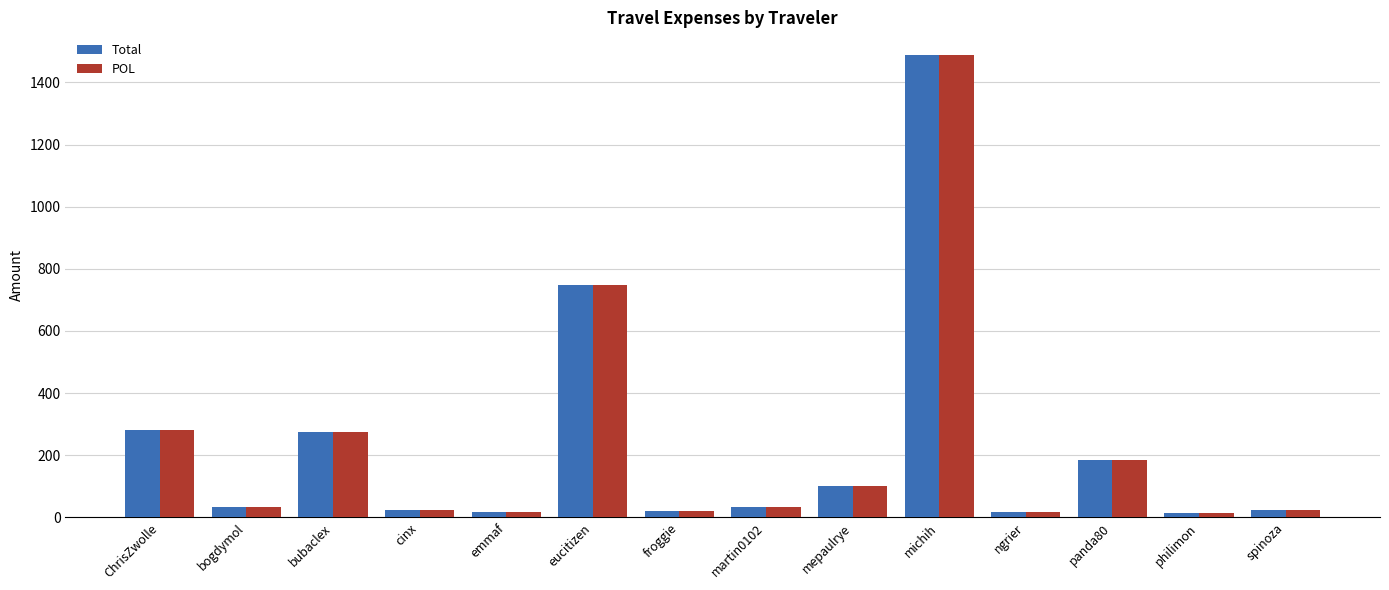

What is the sum of all POL values?

3265.3